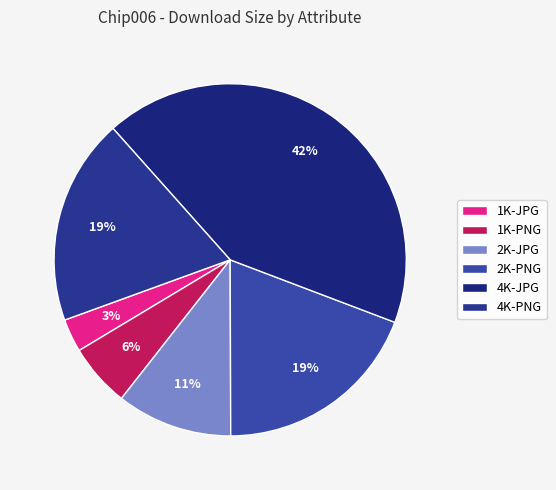

To the nearest percent, what is the average slice percentage?

17%